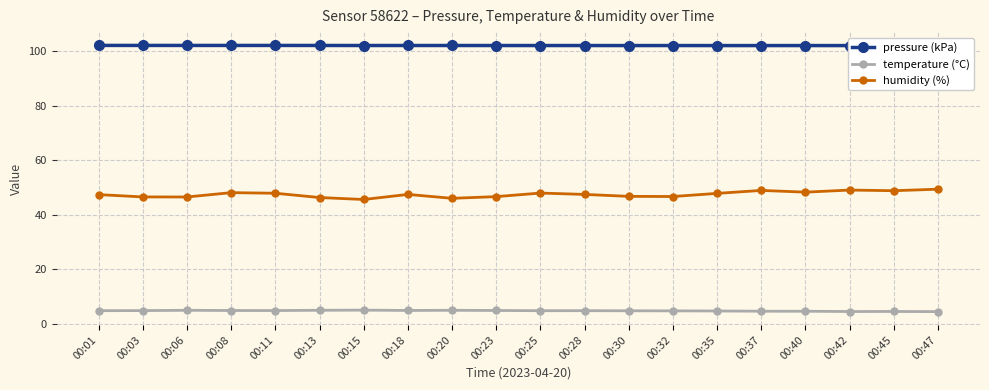

Between 00:42 and 00:45, which series saw the biggest shift?

humidity (%)